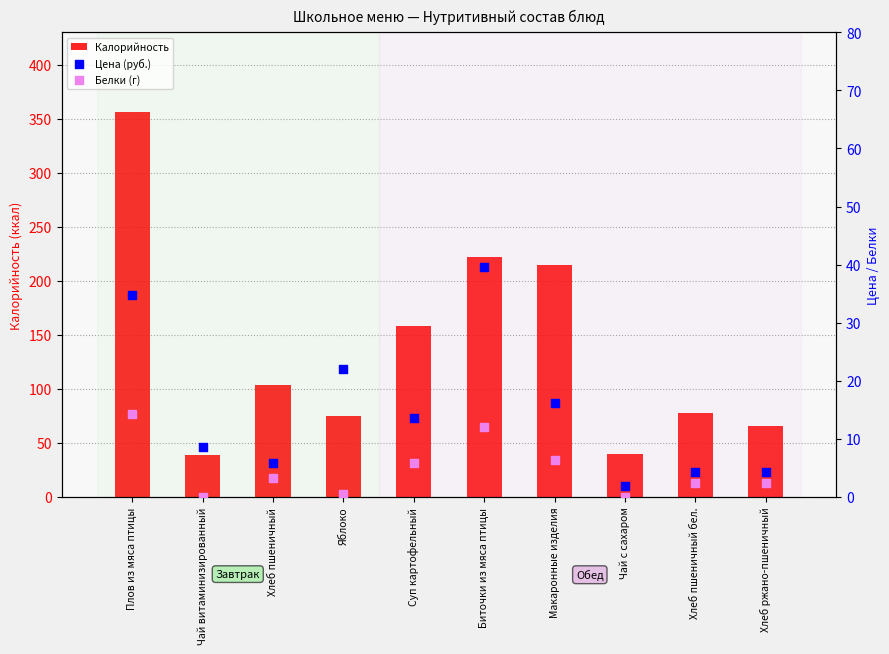

Which series has the largest Y range (max minus min)?

Калорийность